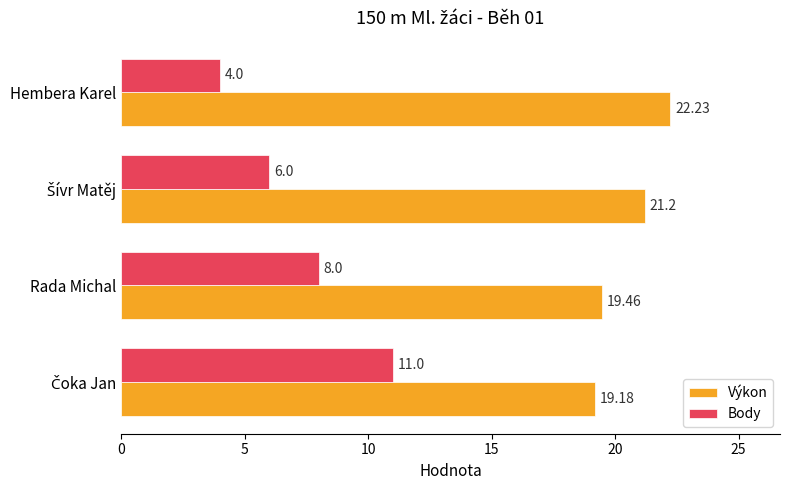

What is the average value of the Výkon series?

20.5